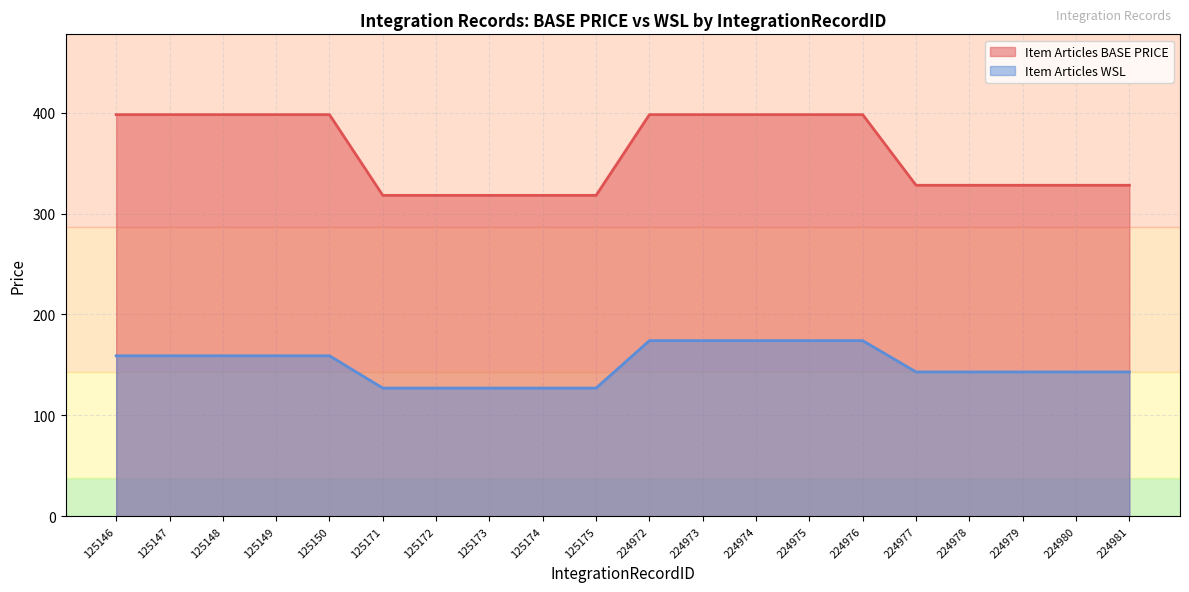

At which category does the chart reach its minimum across all series?

125171